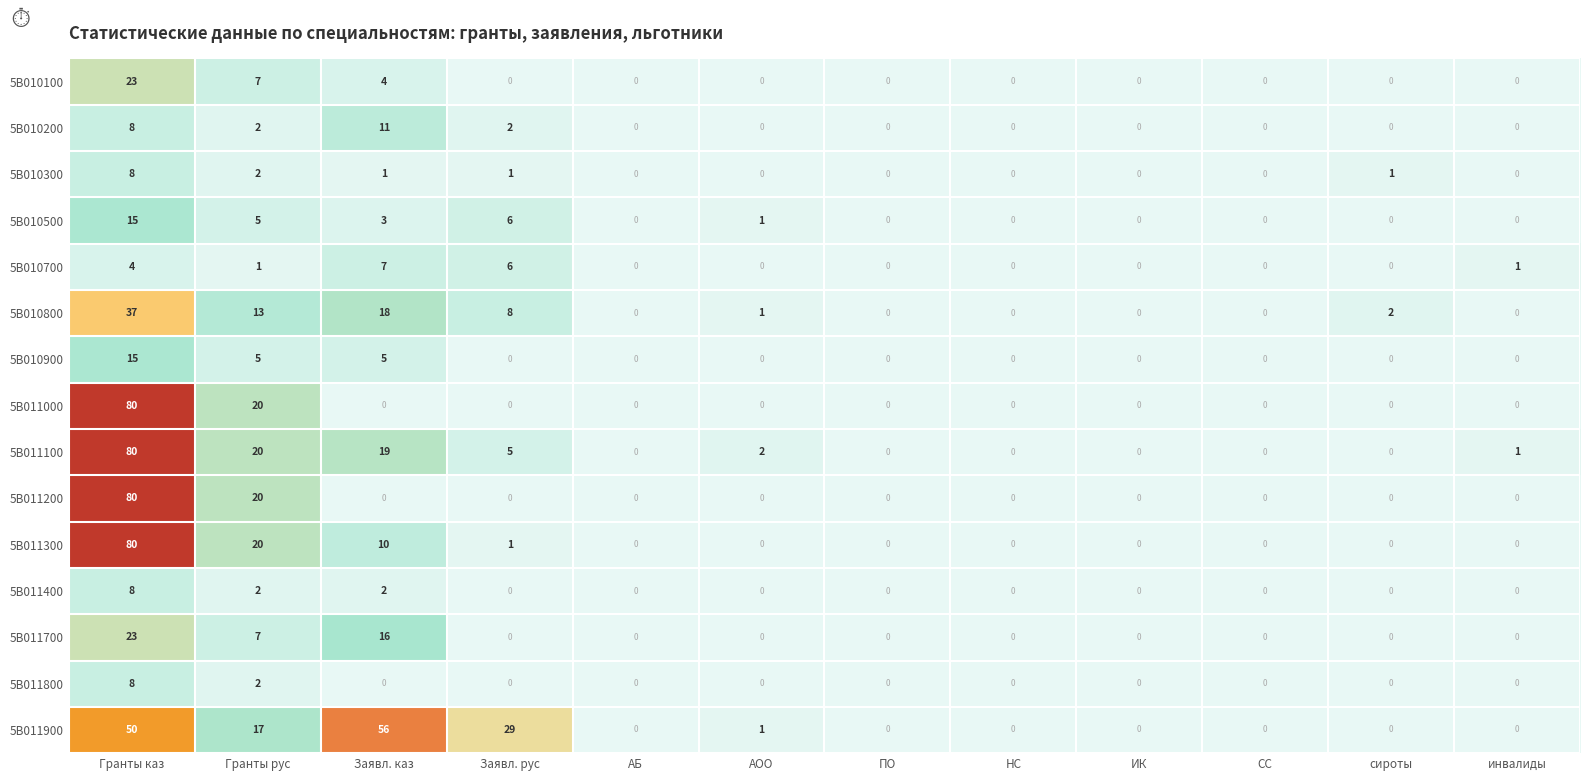

At which category is the sum across all series the highest?

Гранты каз